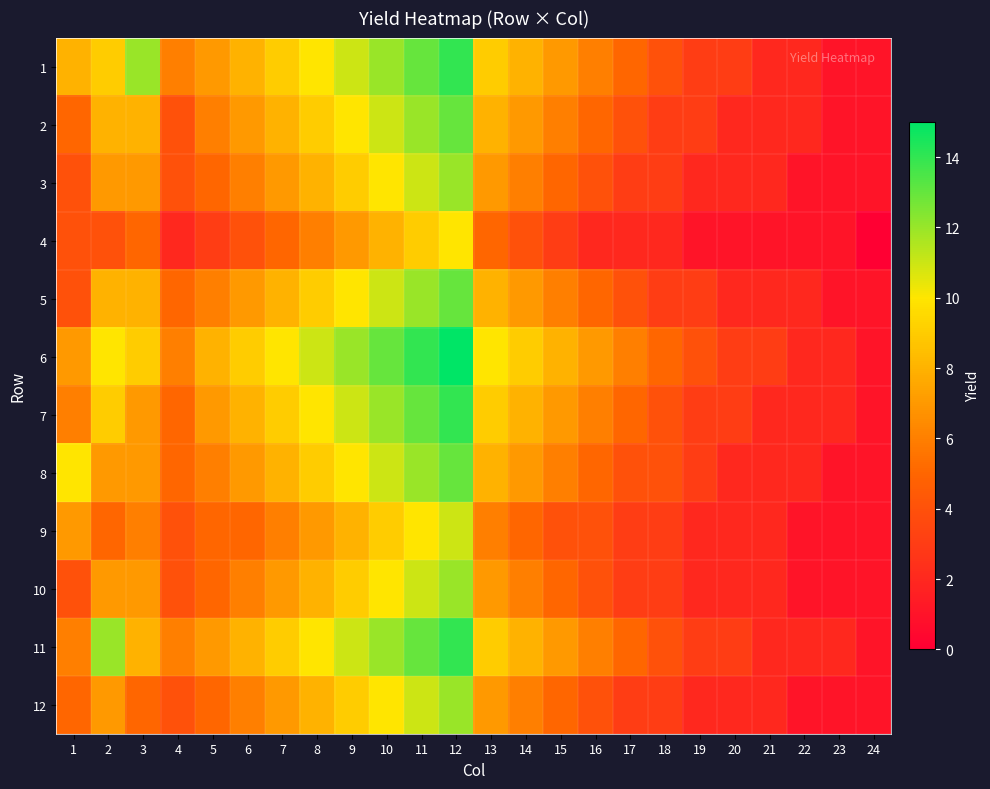

List the series in order of their peak value, lowest first.

4, 9, 3, 10, 12, 2, 5, 8, 1, 7, 11, 6